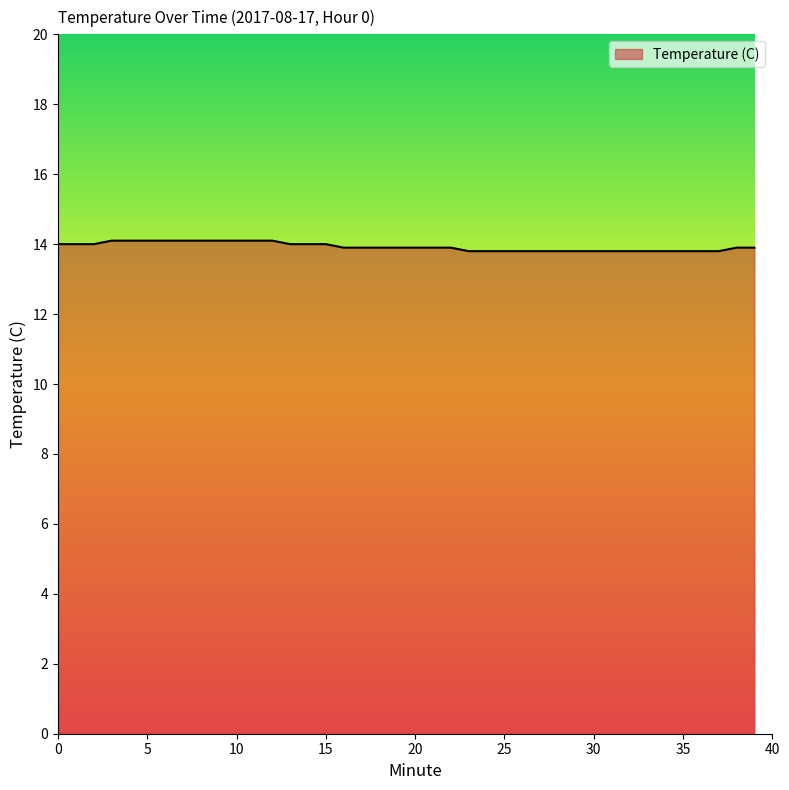

Reading left to right, transcribe all the data shown in this chart.

14.0	14.0	14.0	14.1	14.1	14.1	14.1	14.1	14.1	14.1	14.1	14.1	14.1	14.0	14.0	14.0	13.9	13.9	13.9	13.9	13.9	13.9	13.9	13.8	13.8	13.8	13.8	13.8	13.8	13.8	13.8	13.8	13.8	13.8	13.8	13.8	13.8	13.8	13.9	13.9